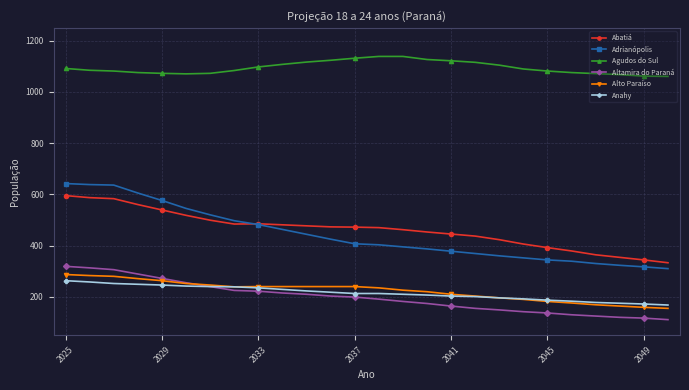

True or false: Altamira do Paraná and Abatiá cross at least once.

False